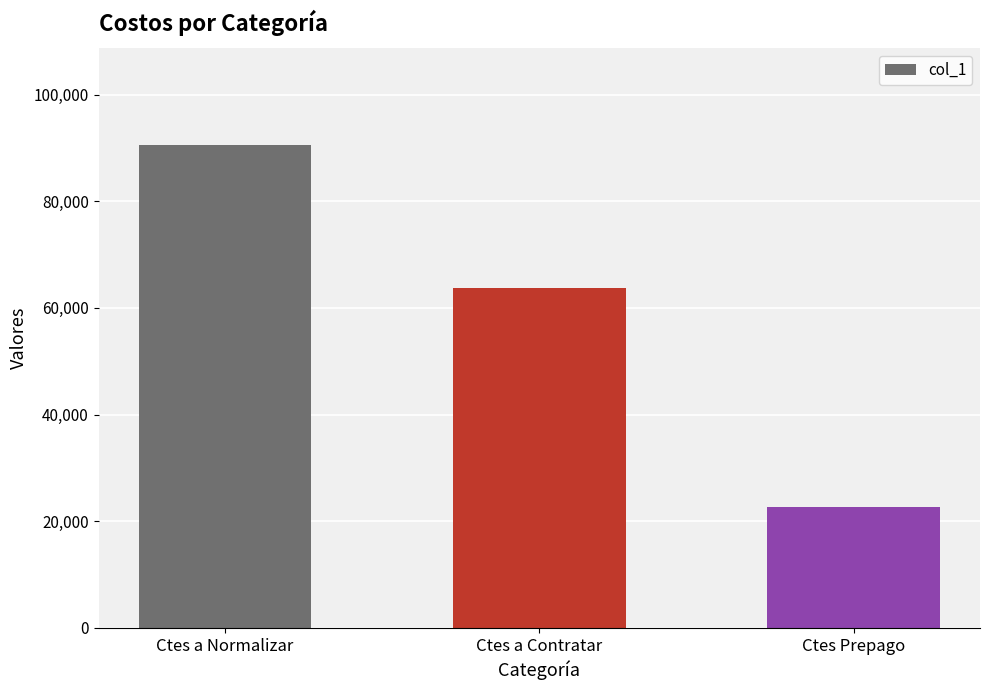

What is the label of the 2nd bar from the right?

Ctes a Contratar